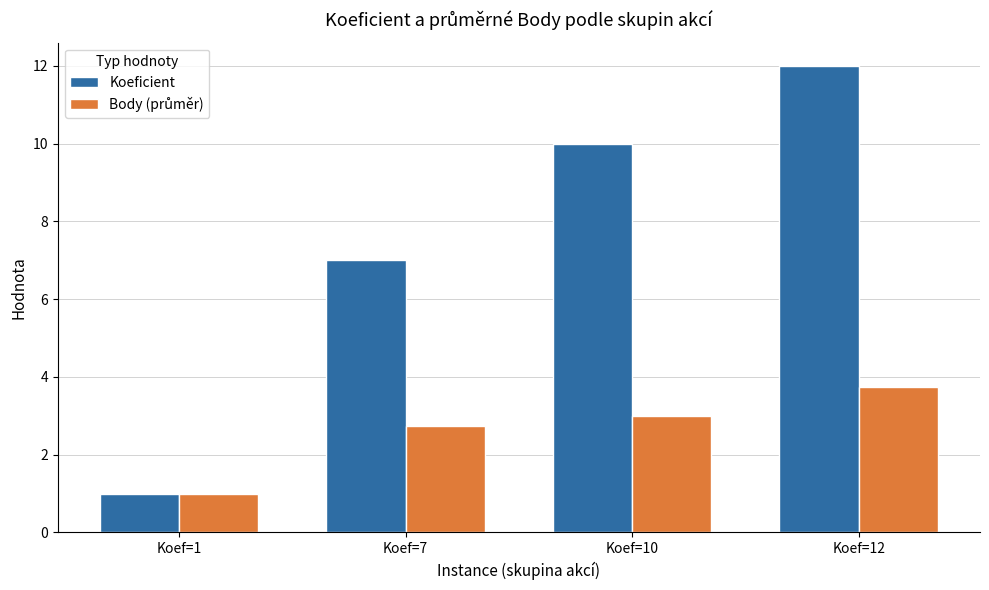

What is the lowest value of the Koeficient series?

1.0